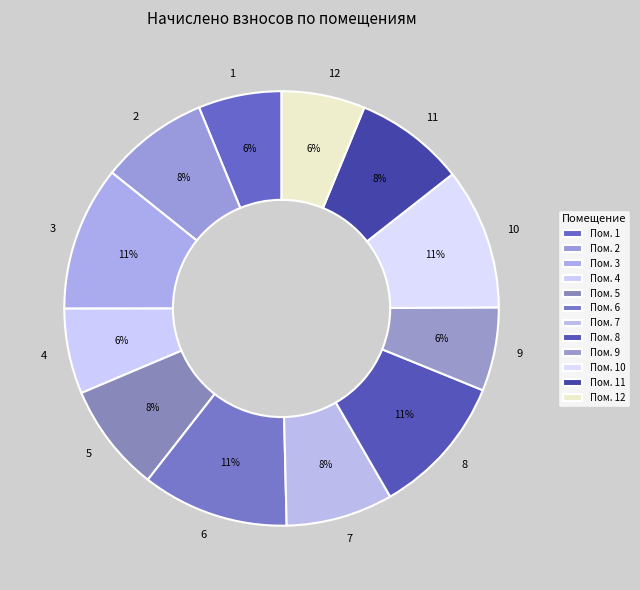

Do 10 and 2 together represent more than half of the pie?

No